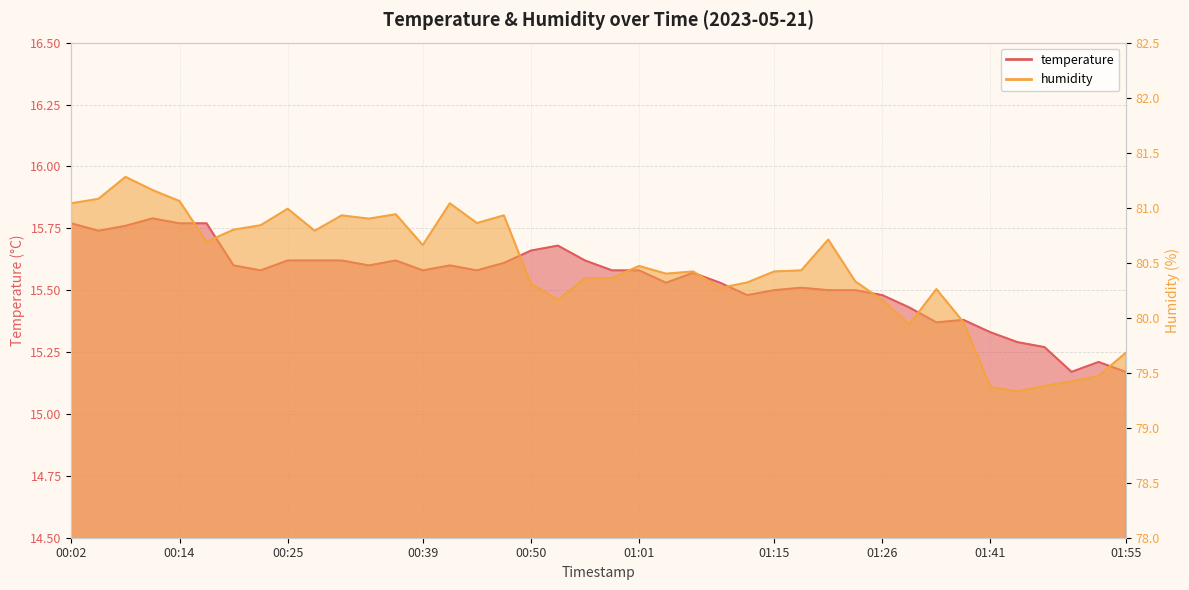

What is the maximum value shown in the chart?

81.3